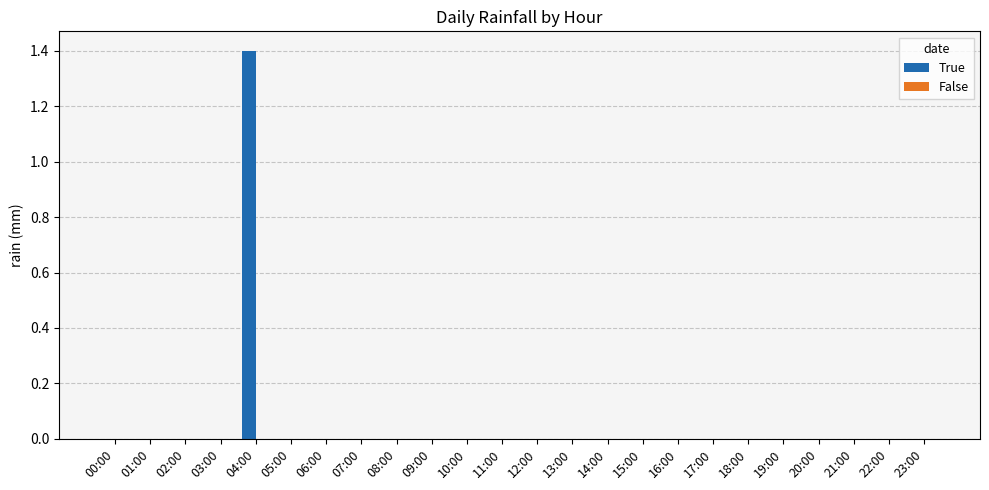

Are the bars horizontal?

No